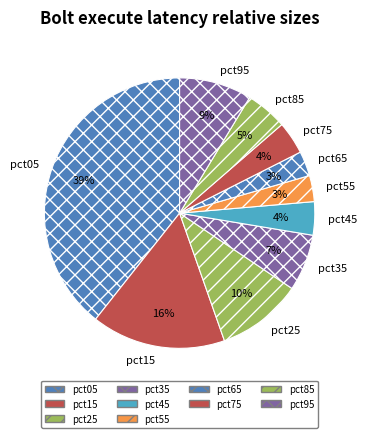

Is it true that pct95 is 18% of the pie?

False